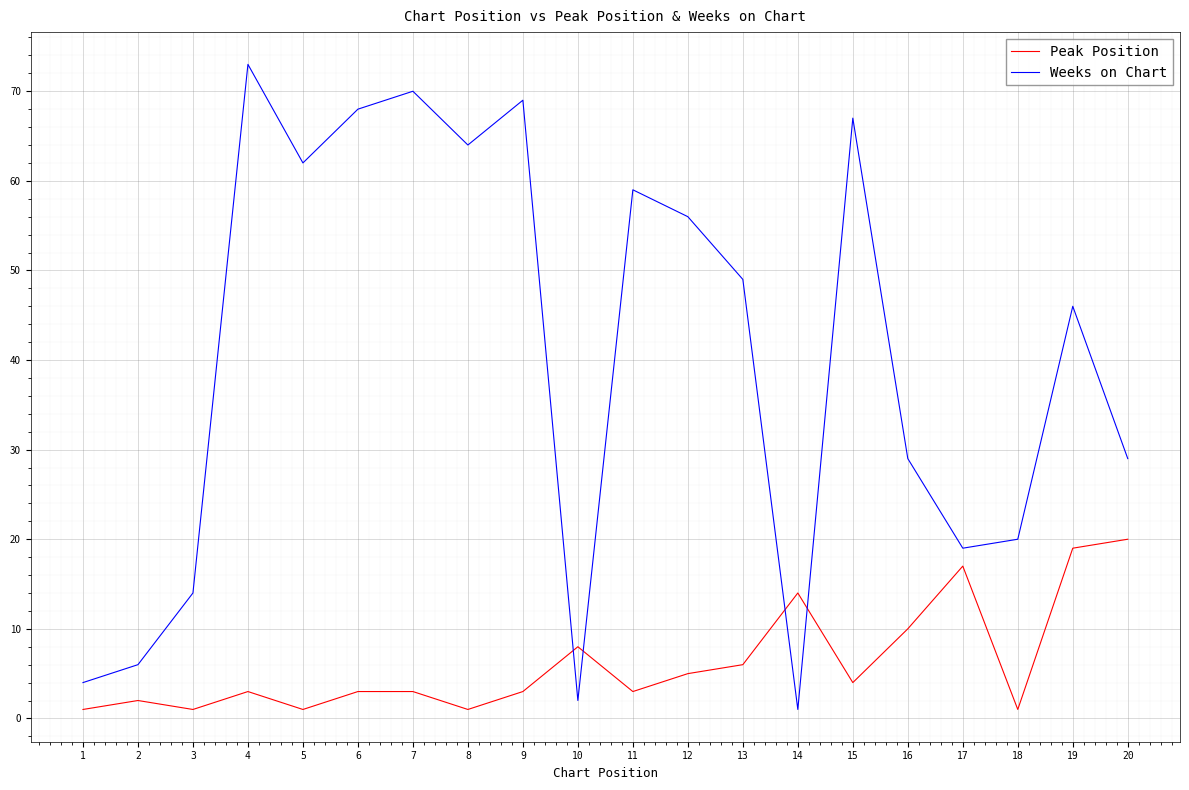

Reading left to right, list all the values displayed in this chart.

Peak Position: 1=1	2=2	3=1	4=3	5=1	6=3	7=3	8=1	9=3	10=8	11=3	12=5	13=6	14=14	15=4	16=10	17=17	18=1	19=19	20=20
Weeks on Chart: 1=4	2=6	3=14	4=73	5=62	6=68	7=70	8=64	9=69	10=2	11=59	12=56	13=49	14=1	15=67	16=29	17=19	18=20	19=46	20=29